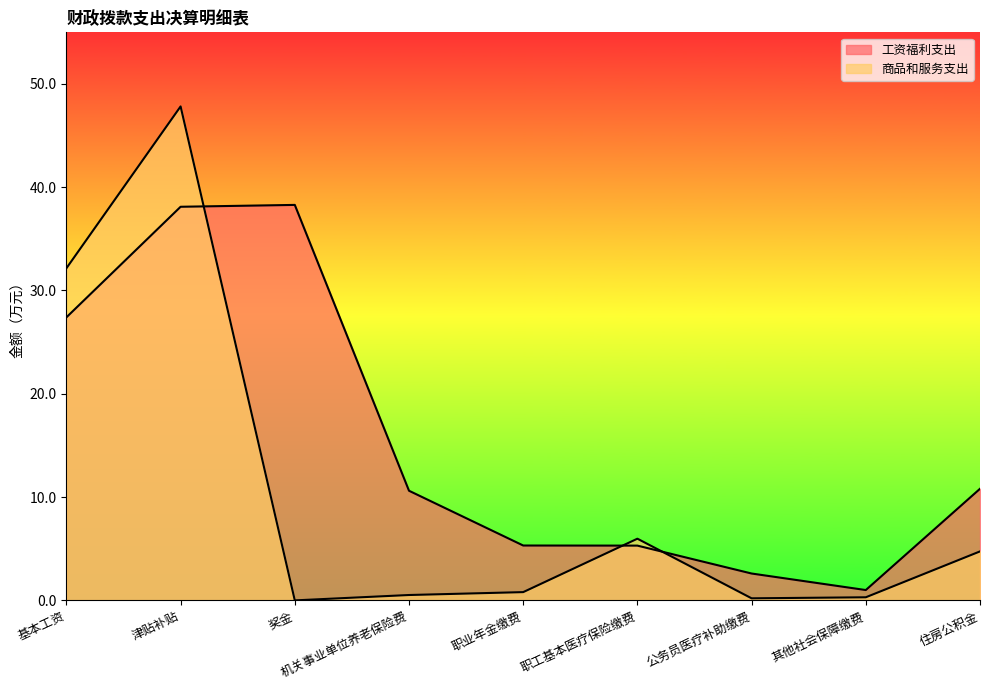

What is the total value across all series at 住房公积金?

15.5